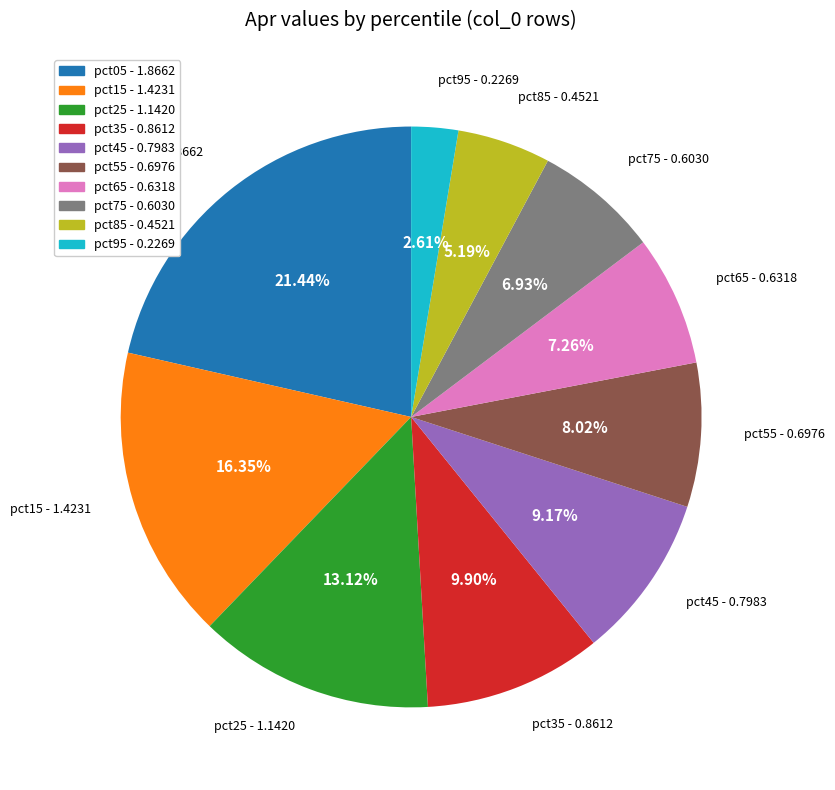

True or false: pct75 accounts for 7% of the total.

True